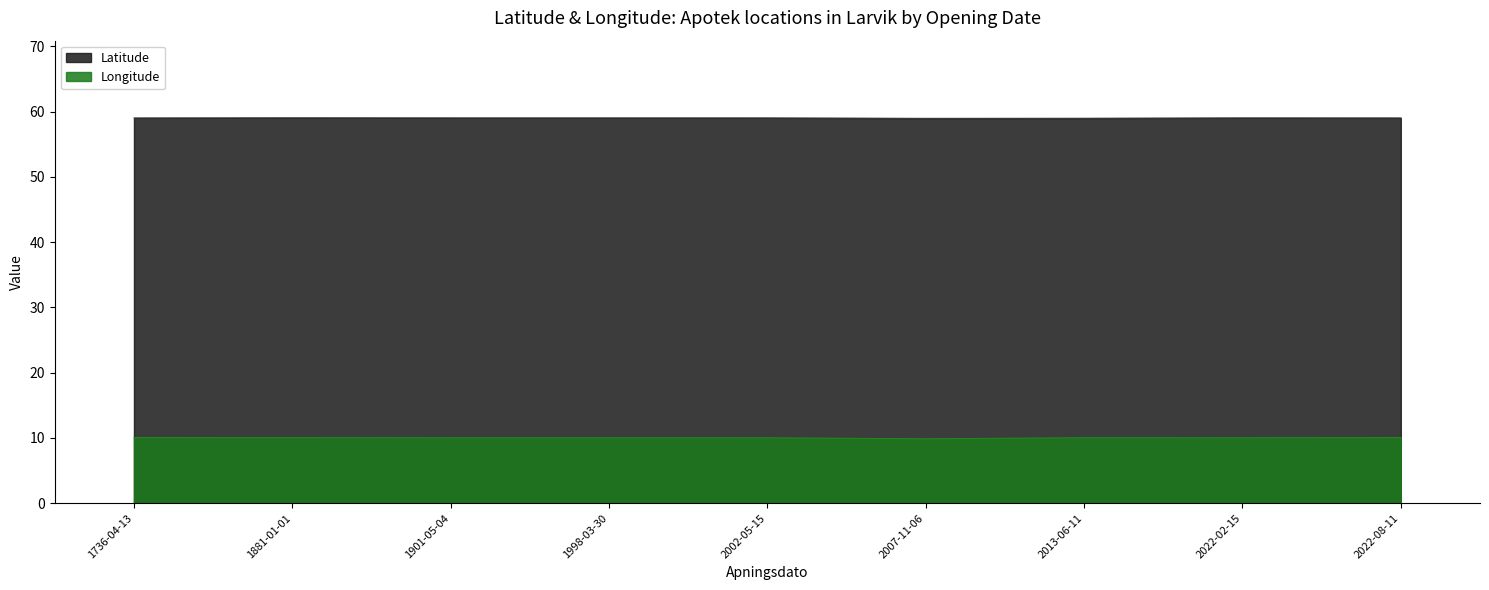

The Longitude series shows 10.0 at 2013-06-11. True or false?

True